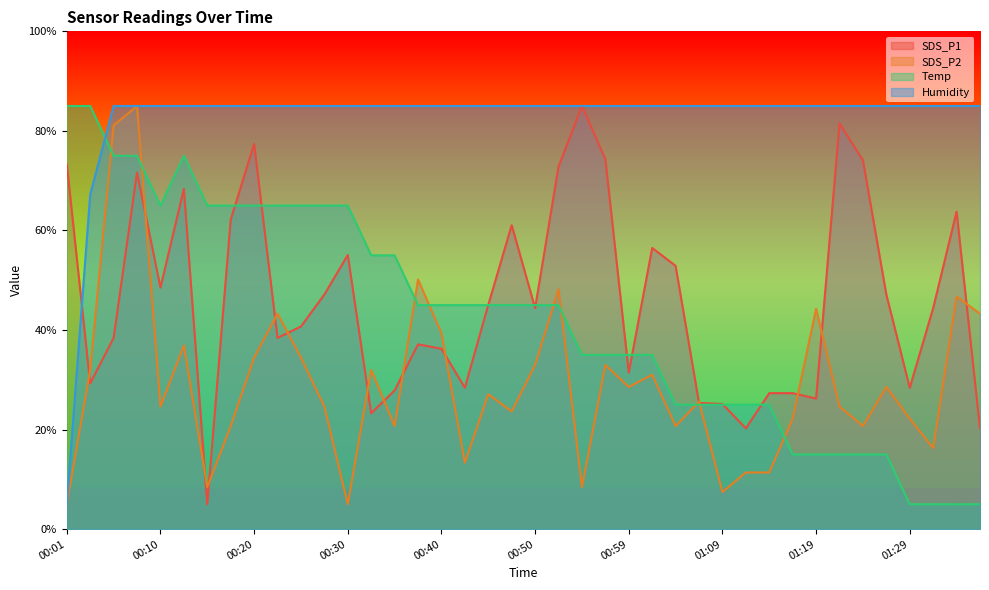

List the series in order of their peak value, lowest first.

SDS_P1, SDS_P2, Temp, Humidity